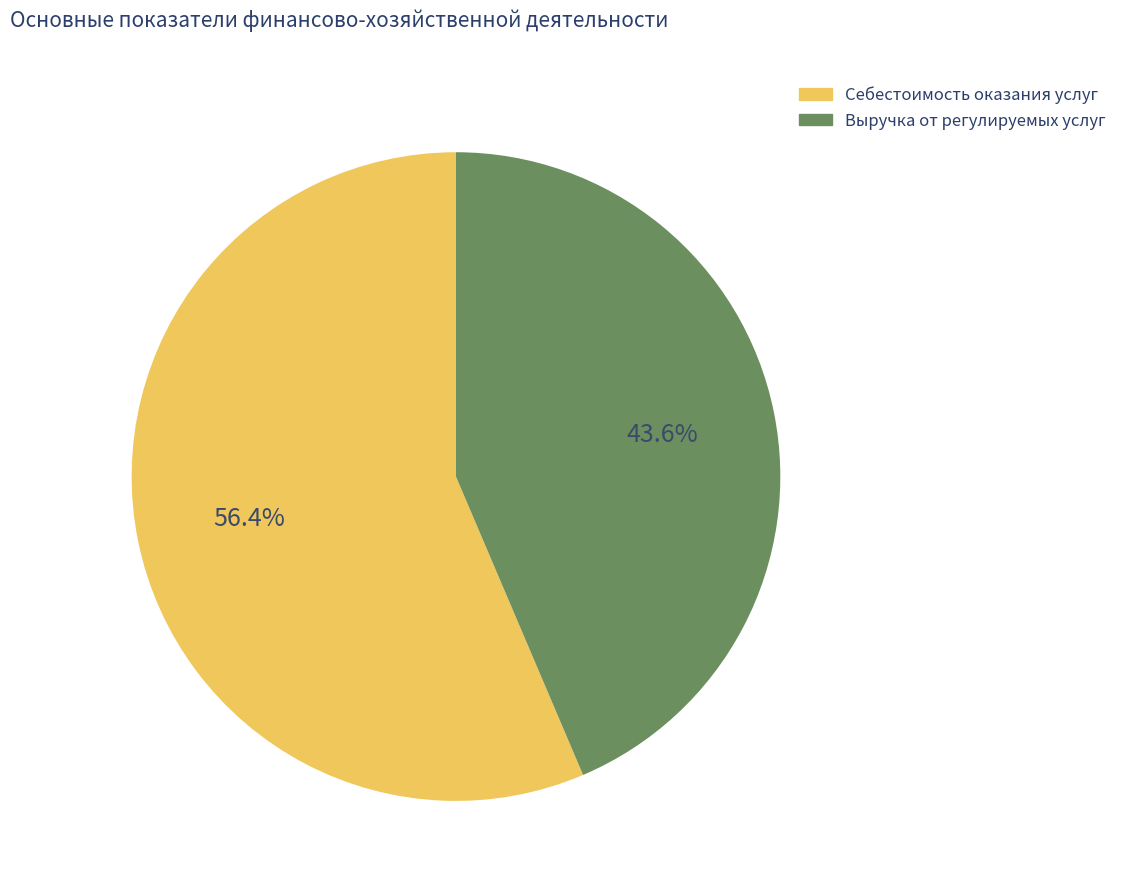

Does any single category account for the majority?

Yes